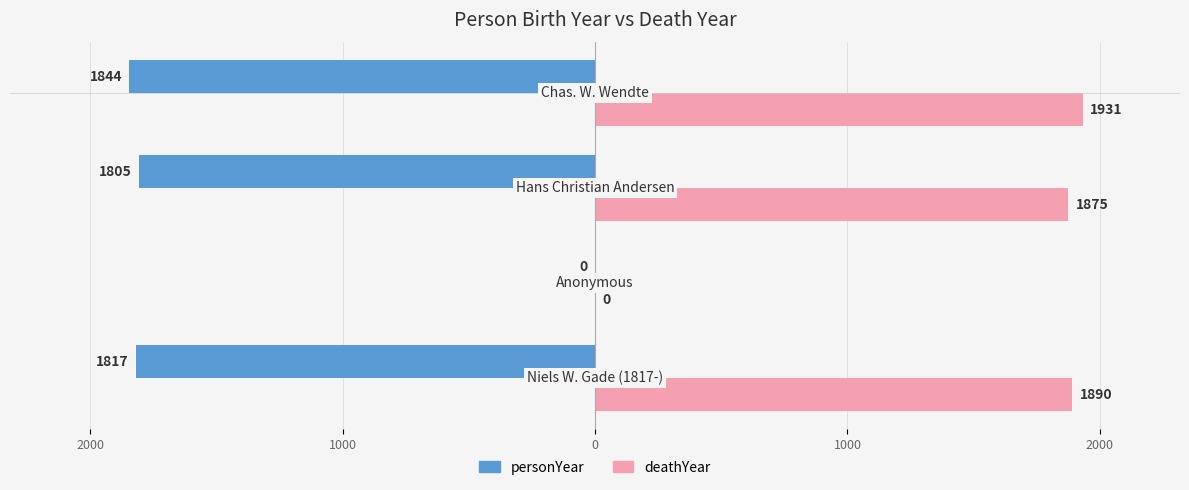

What is the greatest value displayed?

1931